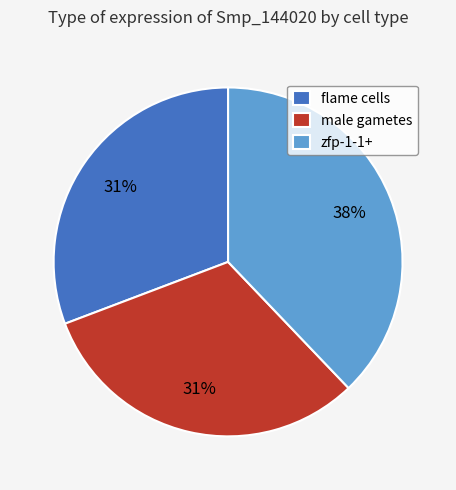

Is there any slice that represents more than half of the pie?

No